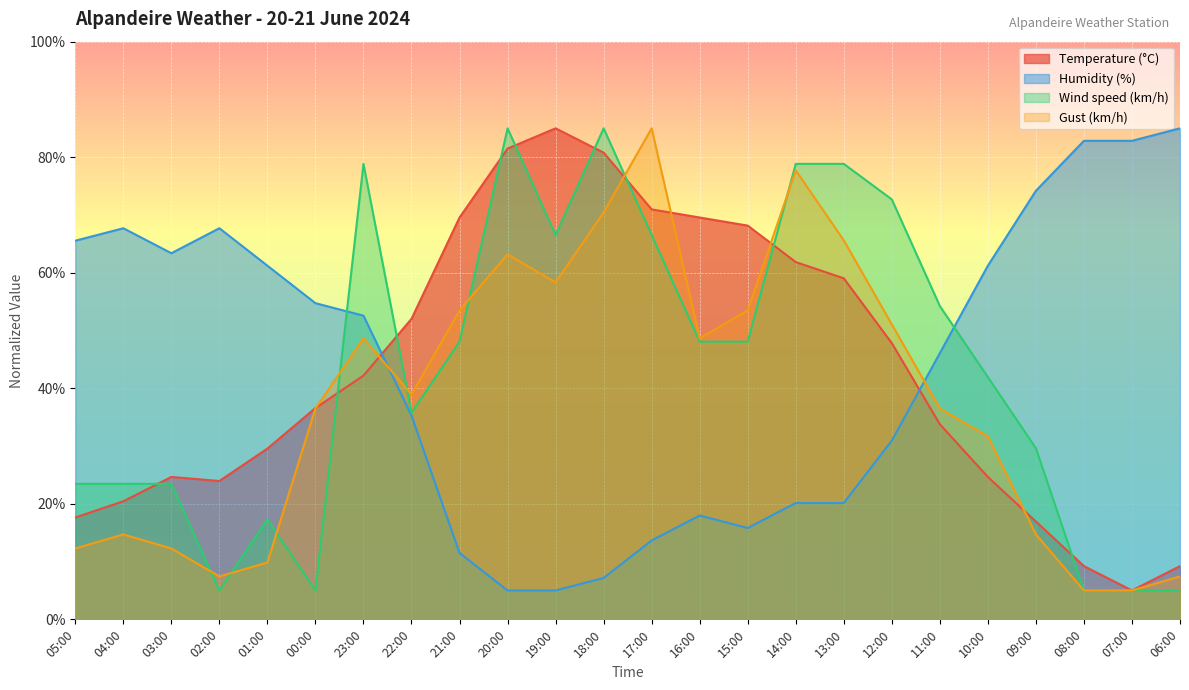

How many lines are shown in the chart?

4